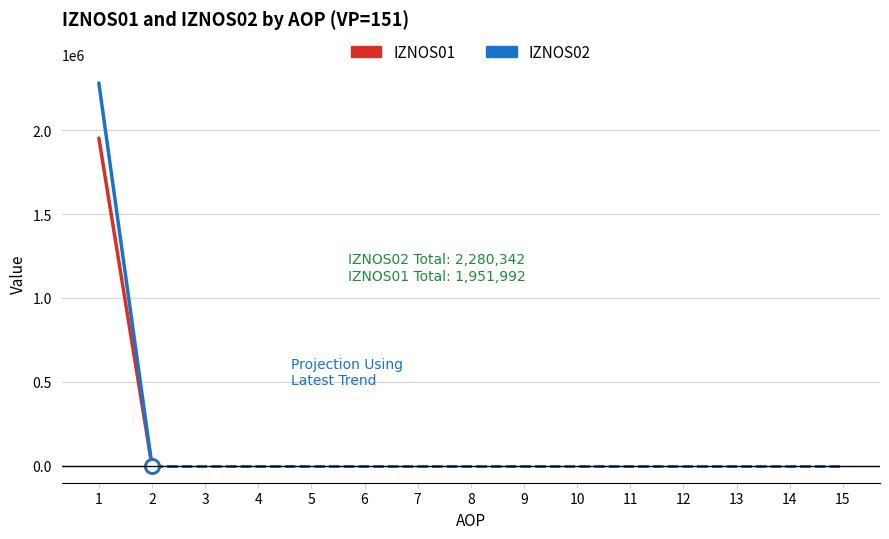

How many series are shown in this chart?

2